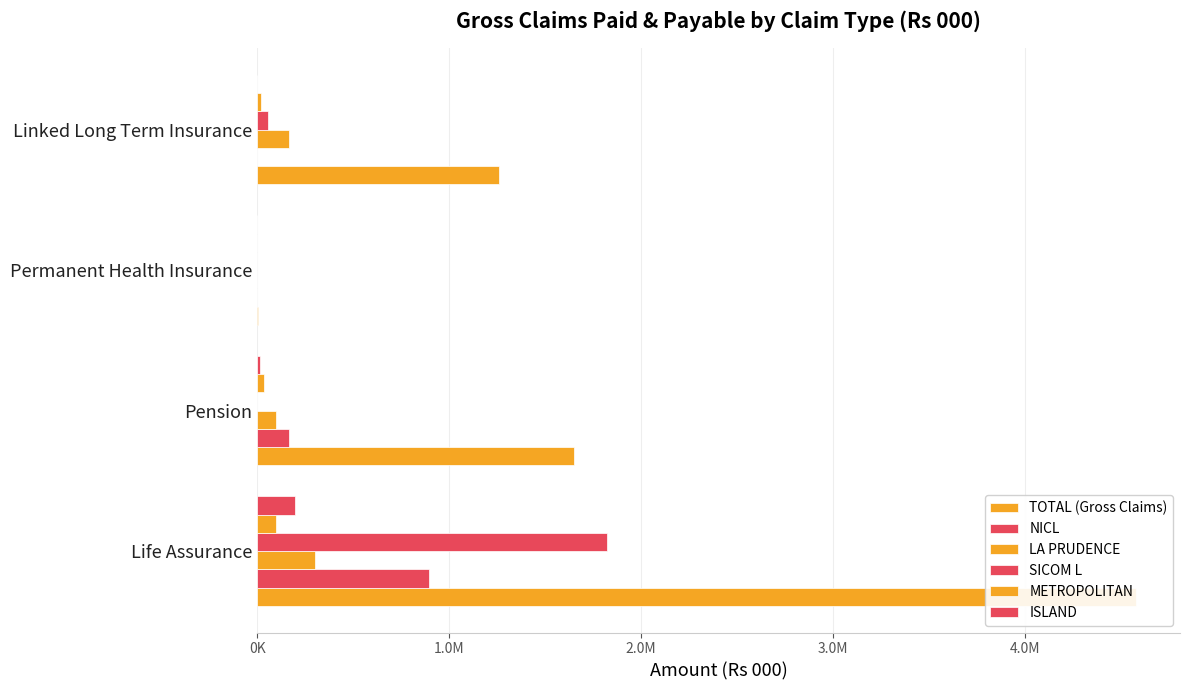

How many bars are there in each group?

6